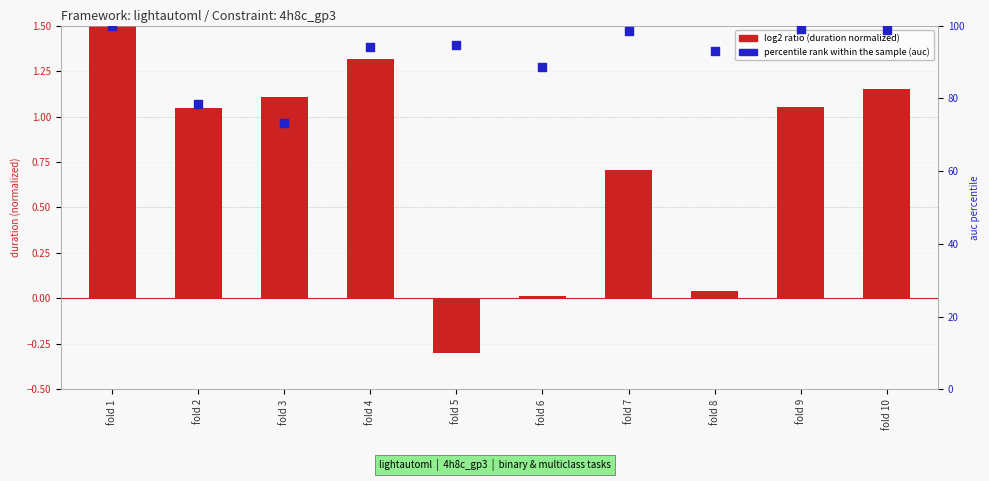

At which category is the sum across all series the highest?

fold 1